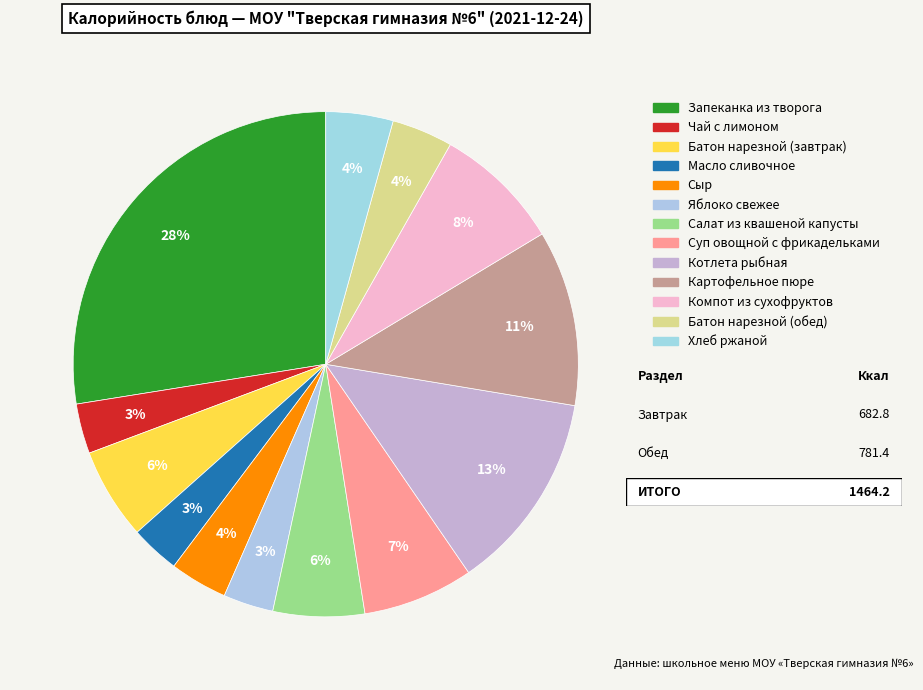

Which has a higher value, Батон нарезной (обед) or Батон нарезной (завтрак)?

Батон нарезной (завтрак)